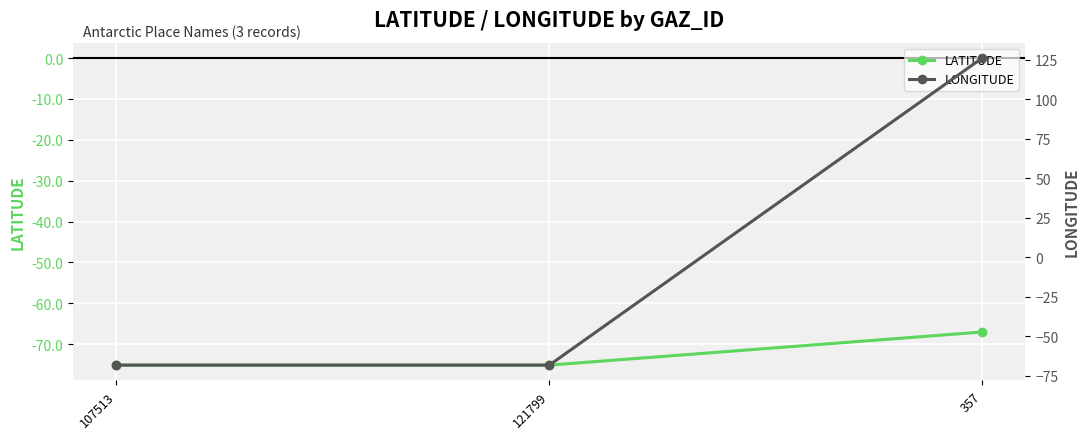

Count the number of data series in this chart.

2